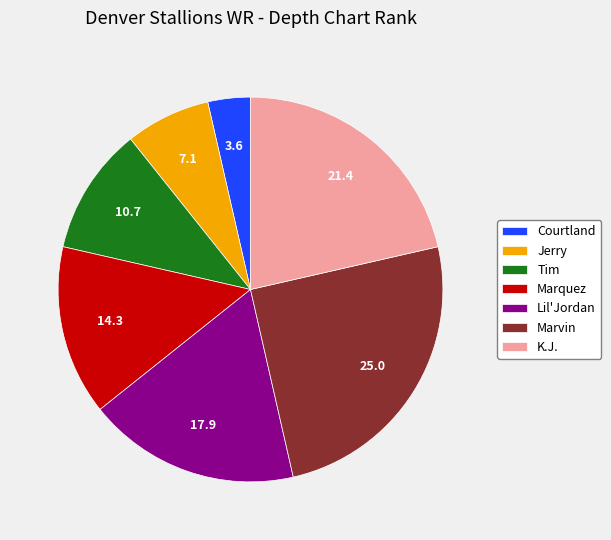

True or false: Lil'Jordan accounts for 27% of the total.

False